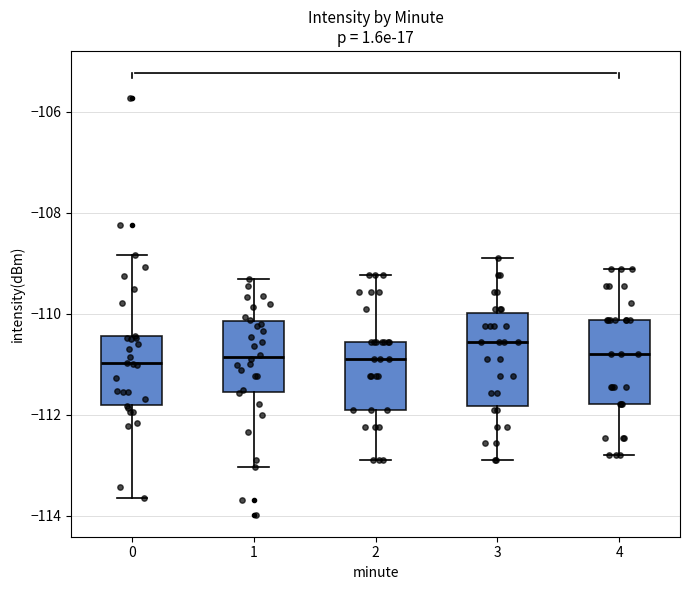

Which box's median line is the highest?

3